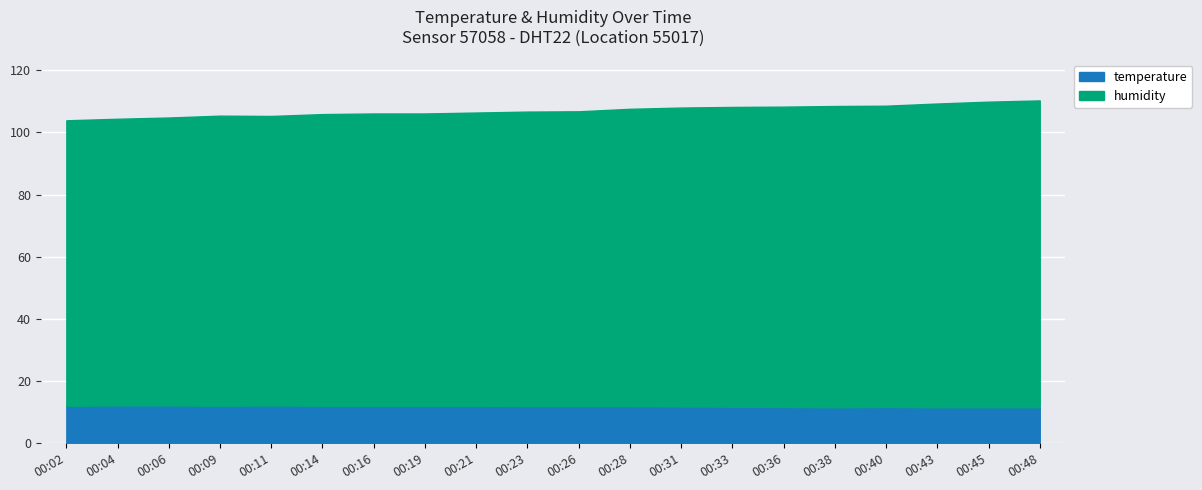

At which label does temperature reach its peak?

00:04